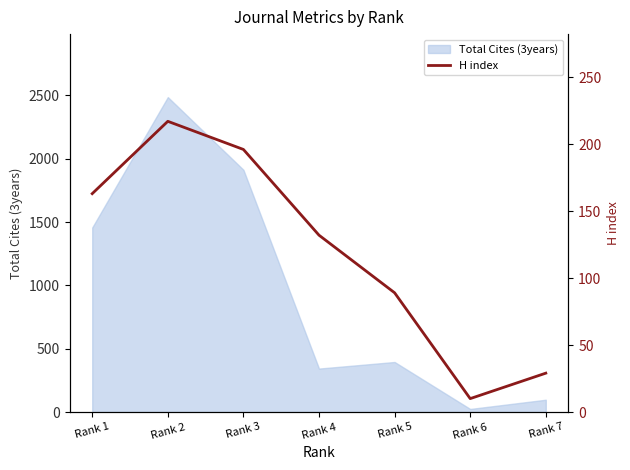

At which label does Total Cites (3years) reach its minimum?

Rank 6